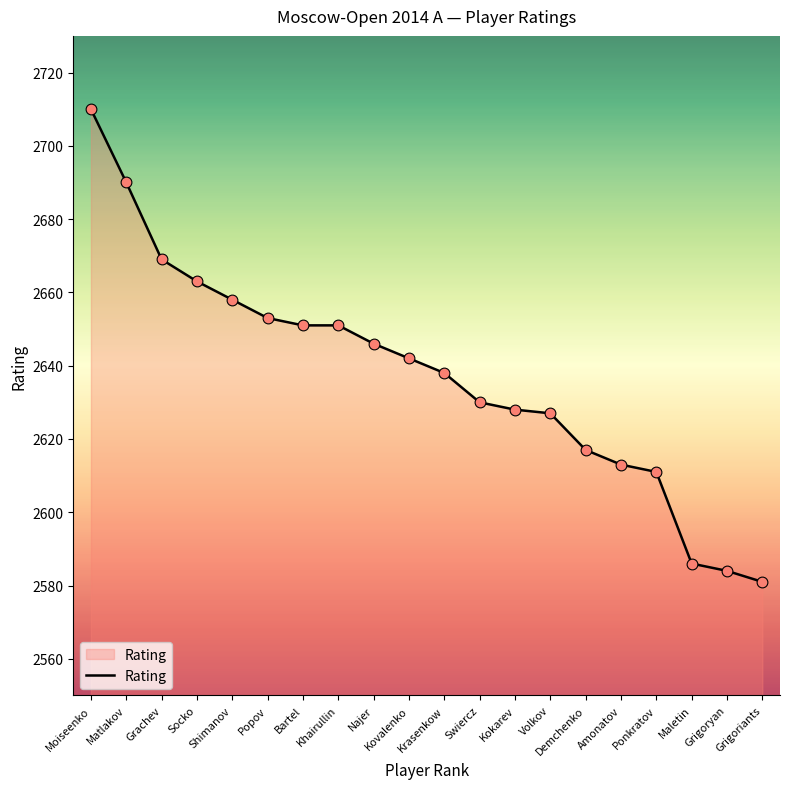

Between Kovalenko and Krasenkow, which is larger?

Kovalenko